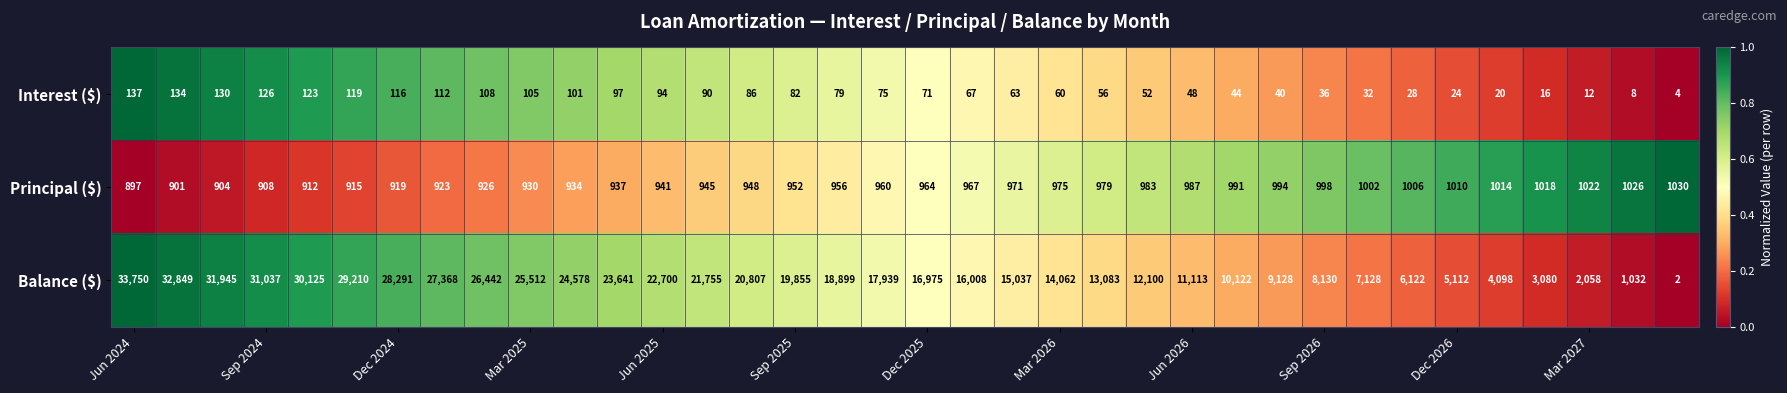

Which series has the widest spread of values?

Balance ($)